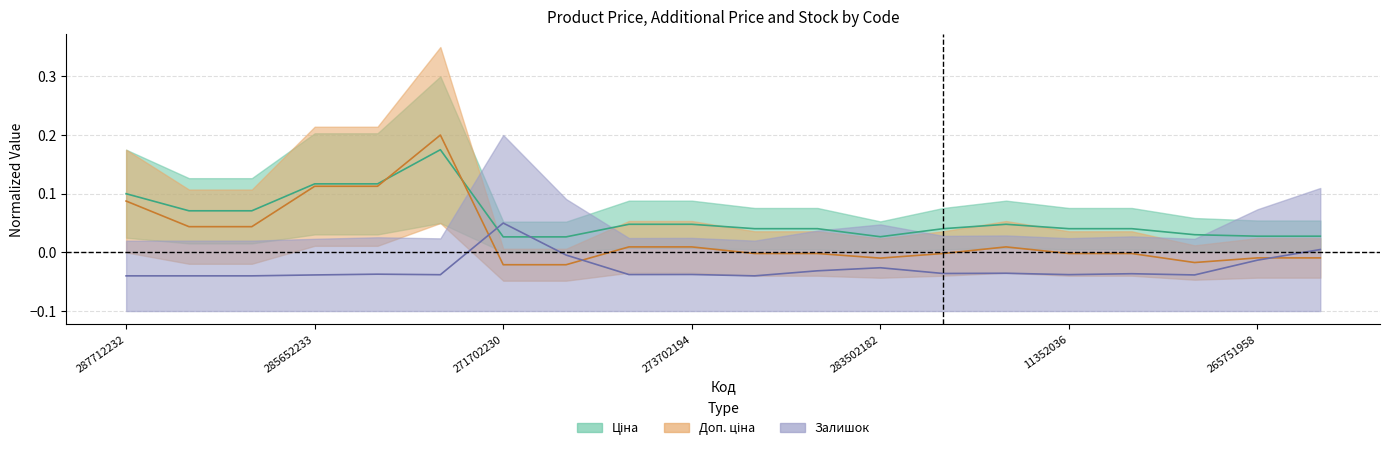

List the labels in order of Доп. ціна value, smallest first.

271702230, 271702229, 11351861, 283502182, 265751958, 265751953, 11352184, 11352182, 11352151, 11352036, 11352034, 273702193, 273702194, 273702128, 287692233, 287692231, 287712232, 285652233, 285652231, 285672232